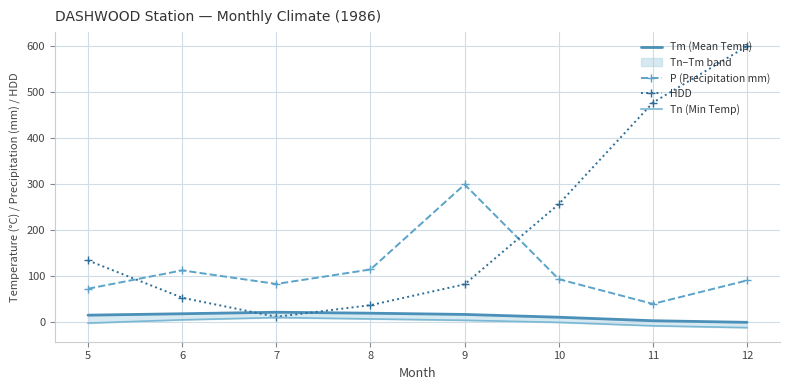

What is the maximum value for Tn (Min Temp)?

9.0